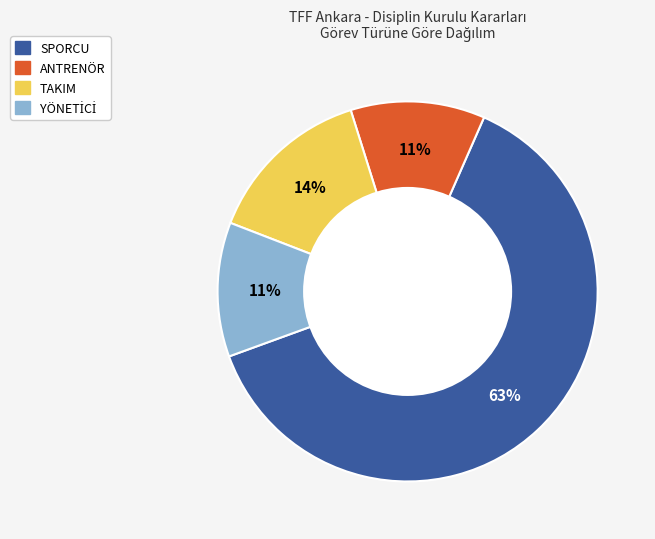

Count the number of slices in the pie.

4